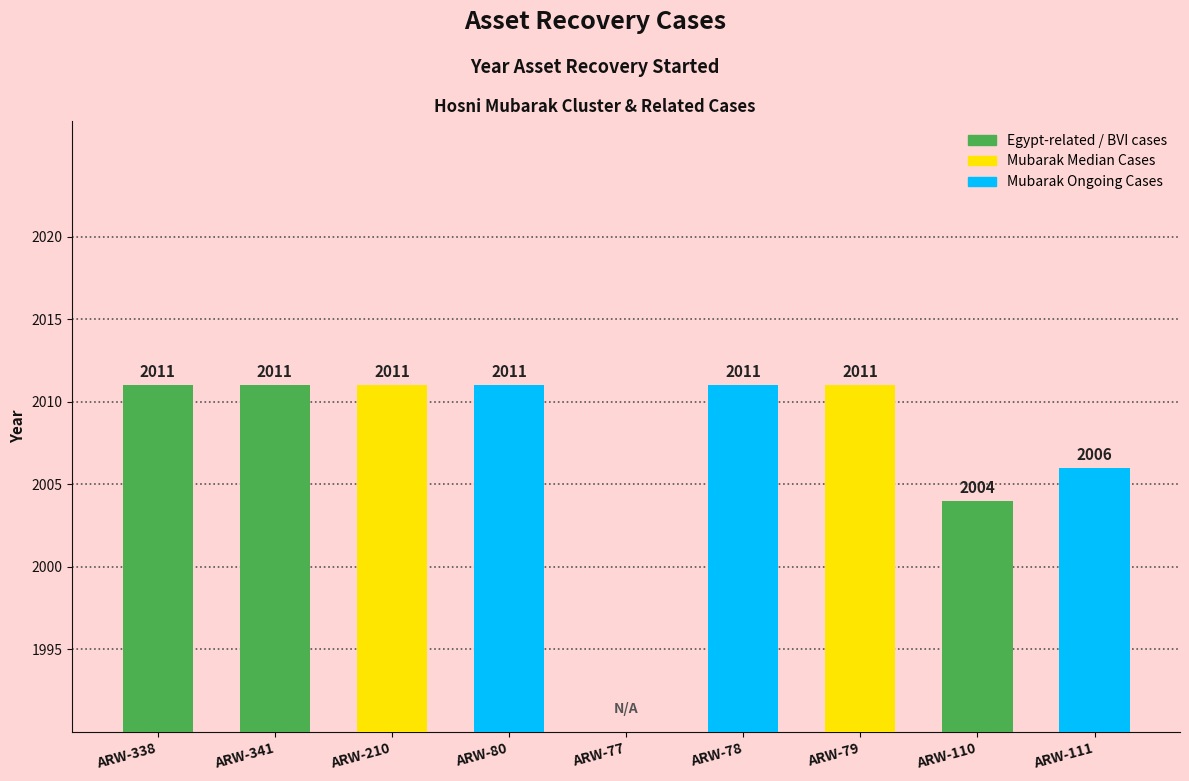

Reading left to right, extract all data points from this chart.

ARW-338=2011	ARW-341=2011	ARW-210=2011	ARW-80=2011	ARW-77=0	ARW-78=2011	ARW-79=2011	ARW-110=2004	ARW-111=2006